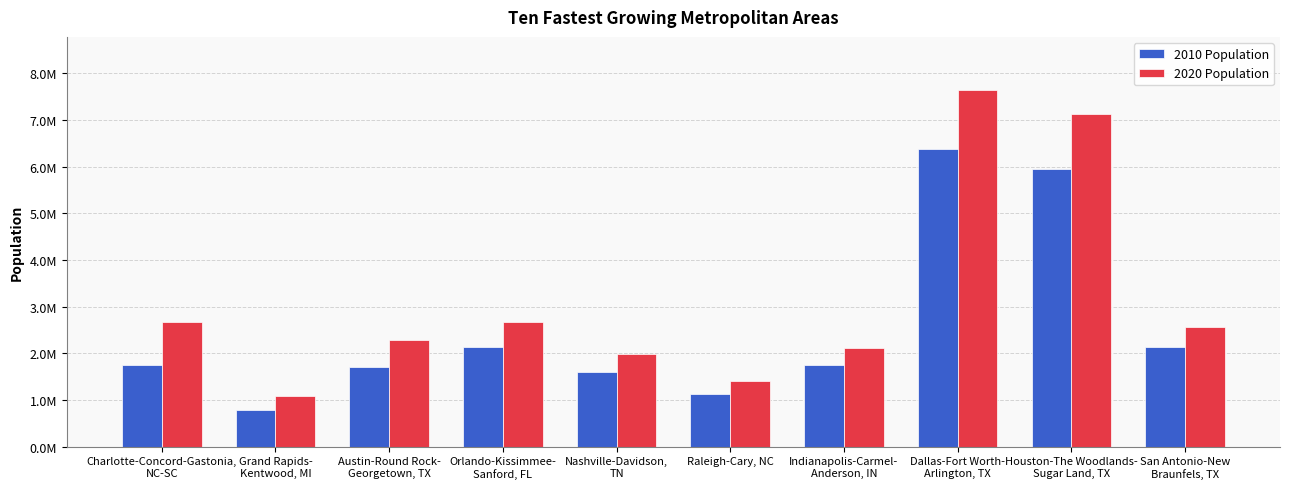

Is it true that 2020 Population equals 4182160 at Charlotte-Concord-Gastonia,
NC-SC?

False